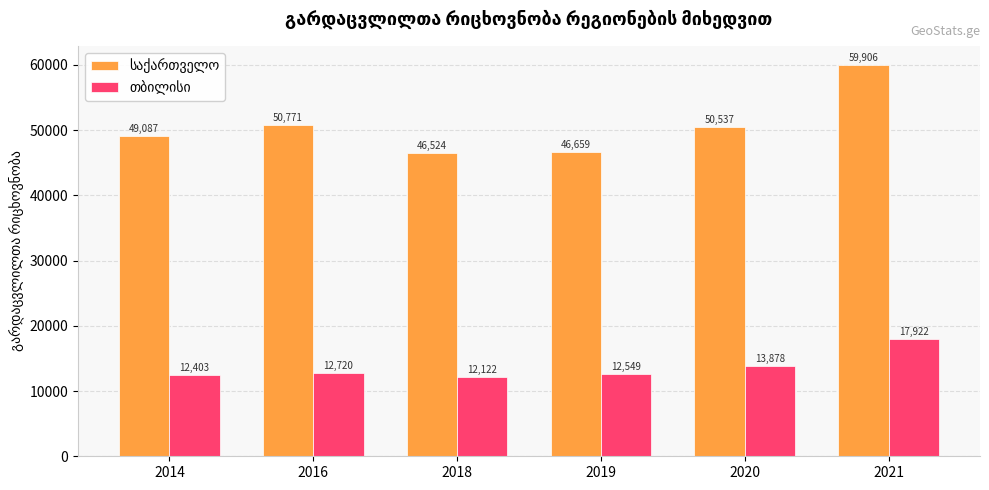

What is the spread (max minus min) of values at 2020?

36659